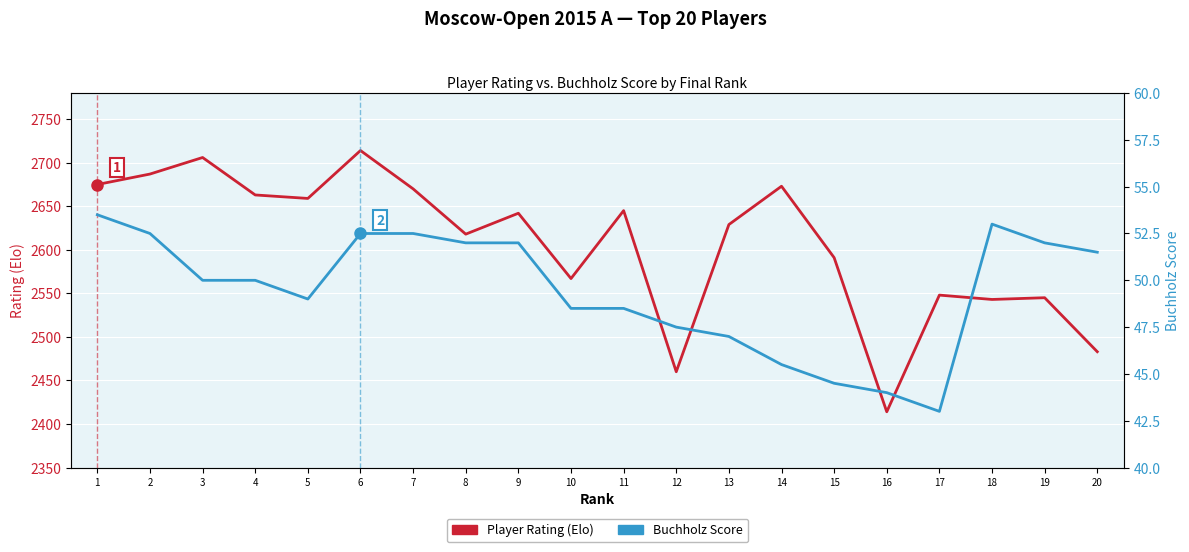

Rank the series by their average value, from lowest to highest.

Buchholz Score, Player Rating (Elo)